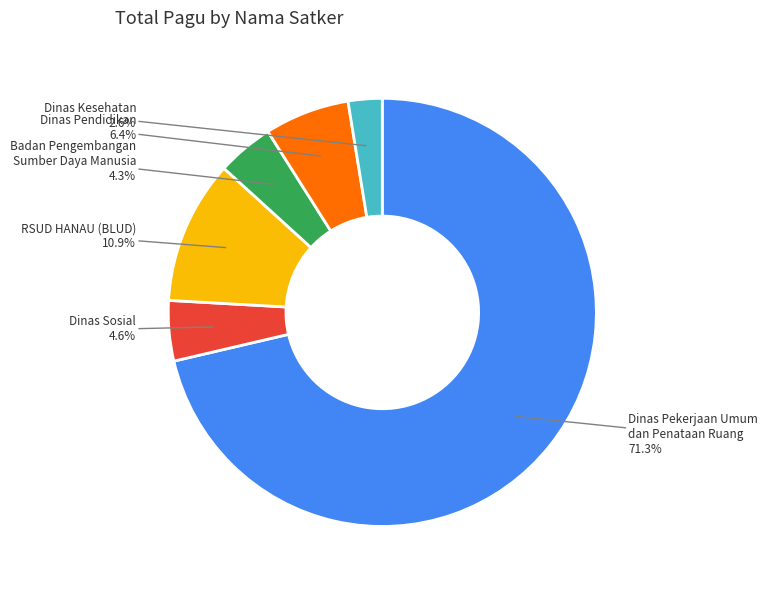

Approximately how many times larger is the value at Badan Pengembangan Sumber Daya Manusia compared to Dinas Sosial?

0.9